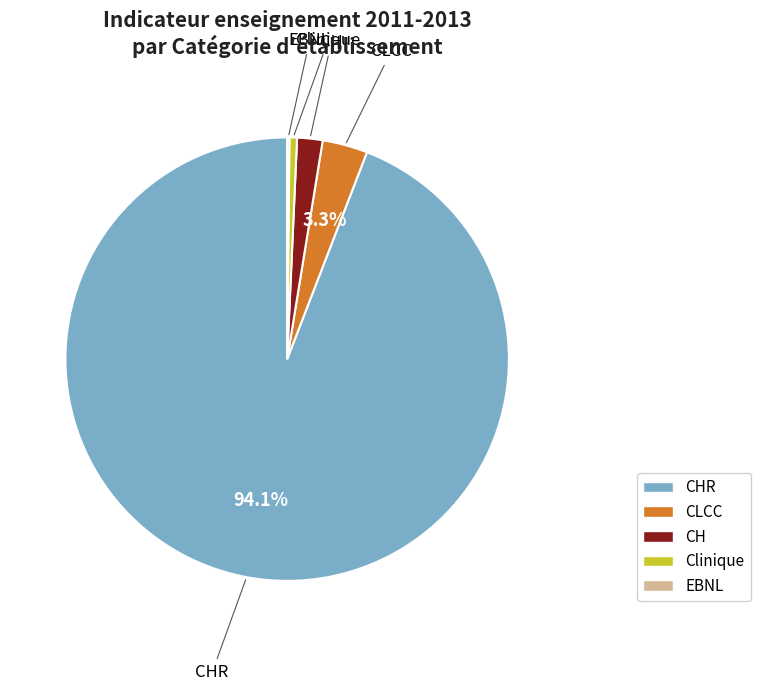

Is there any slice that represents more than half of the pie?

Yes